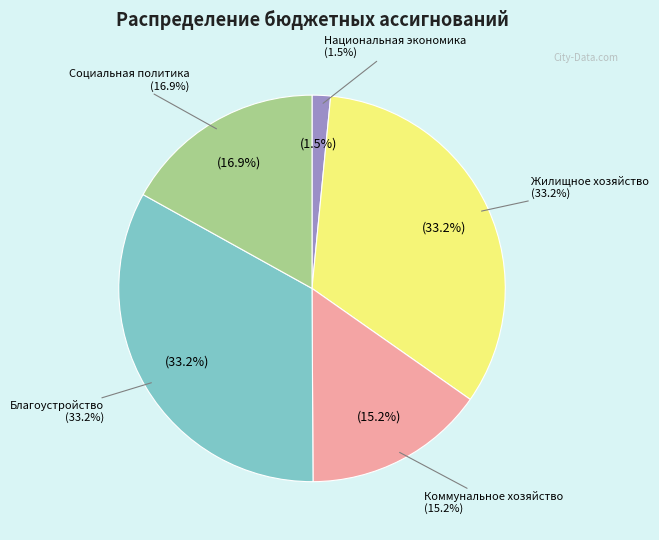

To the nearest percent, what is the difference between the largest and smallest slice percentages?

32%